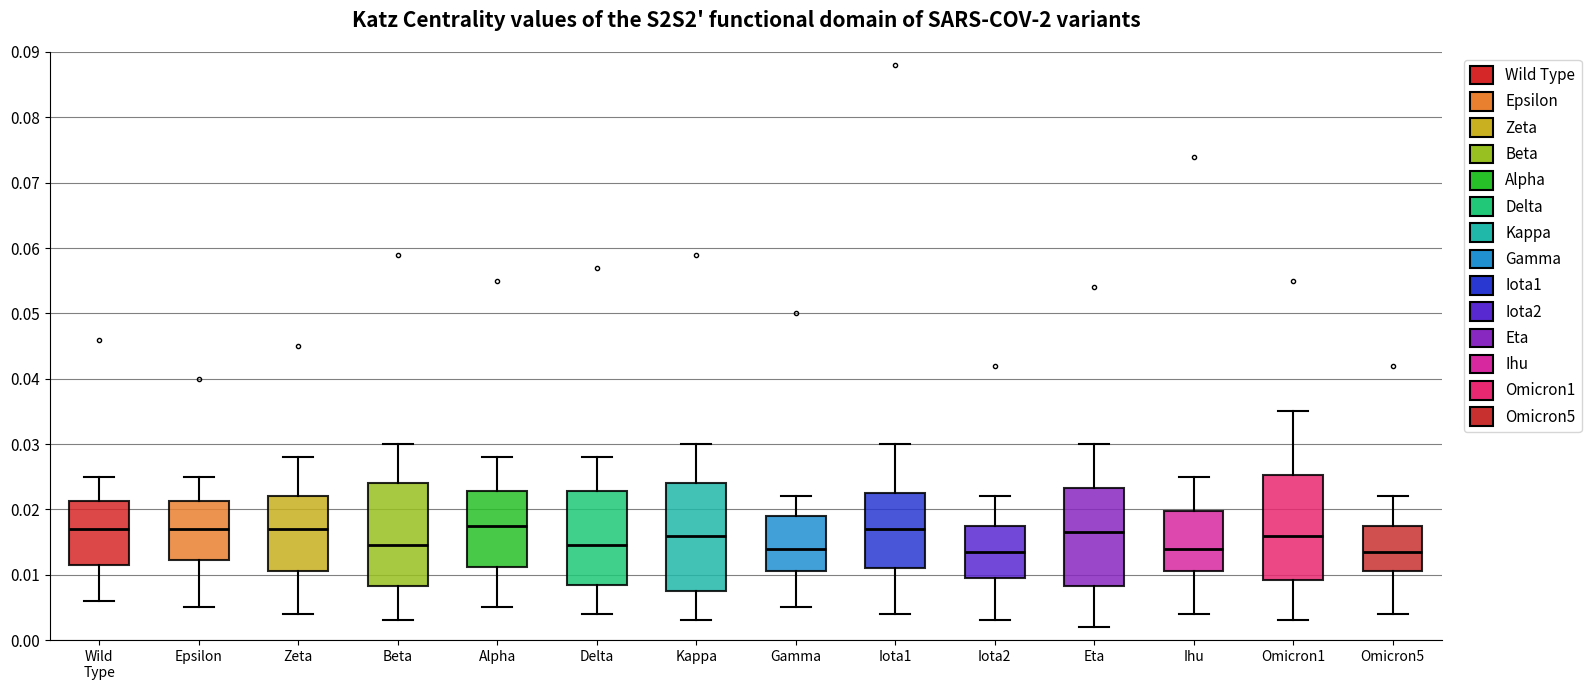

Reading left to right, read every box against the y-axis: the position of its median line, the range the box covers, and the ends of its whiskers. The values are not printed on the chart, so give them approximately, as read against the axis.

Wild Type: median 0.017, box 0.012 to 0.021, whiskers 0.006 to 0.025
Epsilon: median 0.017, box 0.012 to 0.021, whiskers 0.005 to 0.025
Zeta: median 0.017, box 0.011 to 0.022, whiskers 0.004 to 0.028
Beta: median 0.015, box 0.008 to 0.024, whiskers 0.003 to 0.030
Alpha: median 0.018, box 0.011 to 0.023, whiskers 0.005 to 0.028
Delta: median 0.015, box 0.009 to 0.023, whiskers 0.004 to 0.028
Kappa: median 0.016, box 0.008 to 0.024, whiskers 0.003 to 0.030
Gamma: median 0.014, box 0.011 to 0.019, whiskers 0.005 to 0.022
Iota1: median 0.017, box 0.011 to 0.023, whiskers 0.004 to 0.030
Iota2: median 0.014, box 0.010 to 0.018, whiskers 0.003 to 0.022
Eta: median 0.017, box 0.008 to 0.023, whiskers 0.002 to 0.030
Ihu: median 0.014, box 0.011 to 0.020, whiskers 0.004 to 0.025
Omicron1: median 0.016, box 0.009 to 0.025, whiskers 0.003 to 0.035
Omicron5: median 0.014, box 0.011 to 0.018, whiskers 0.004 to 0.022